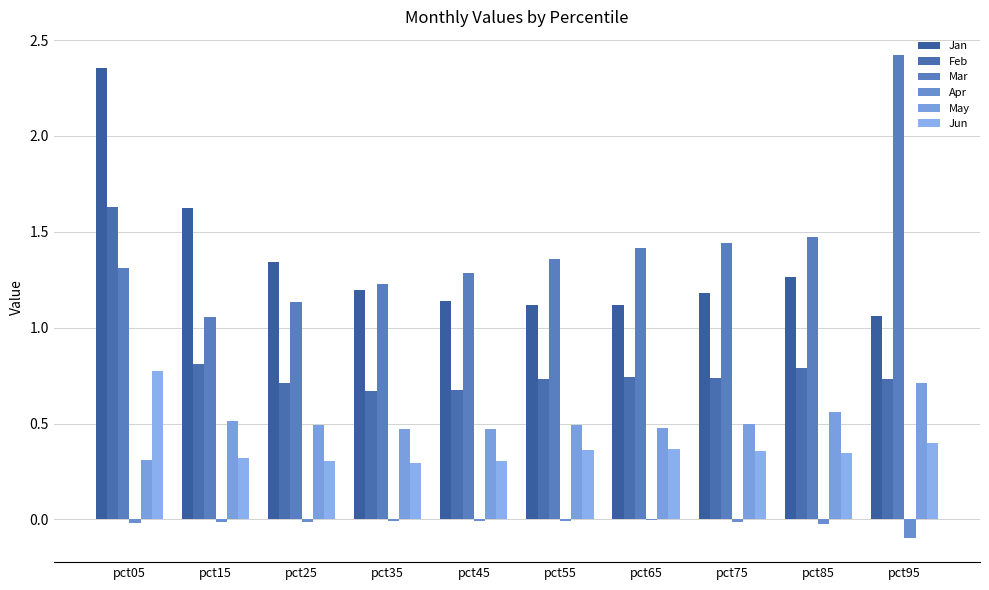

How many Jun values are between 0 and 1?

10